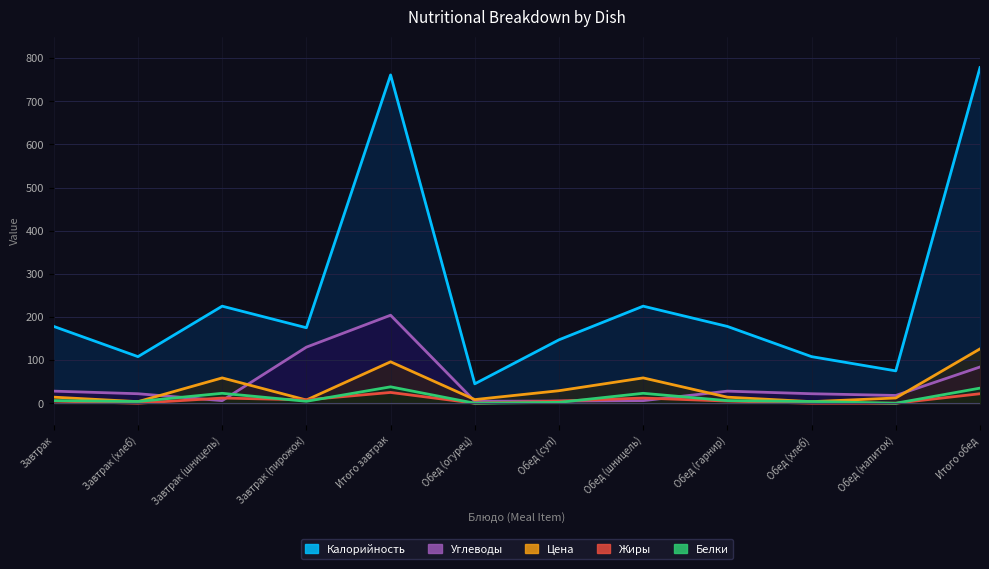

Which series changed the most between Итого завтрак and Обед (шницель)?

Калорийность